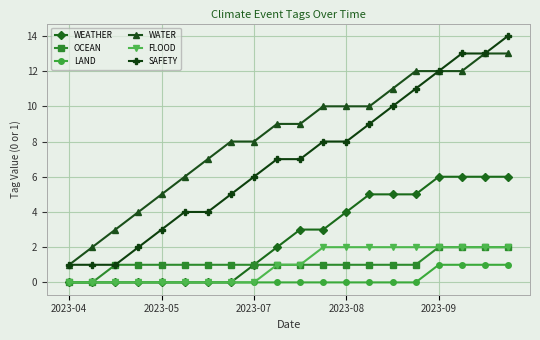

Which series has the largest range (max minus min)?

SAFETY